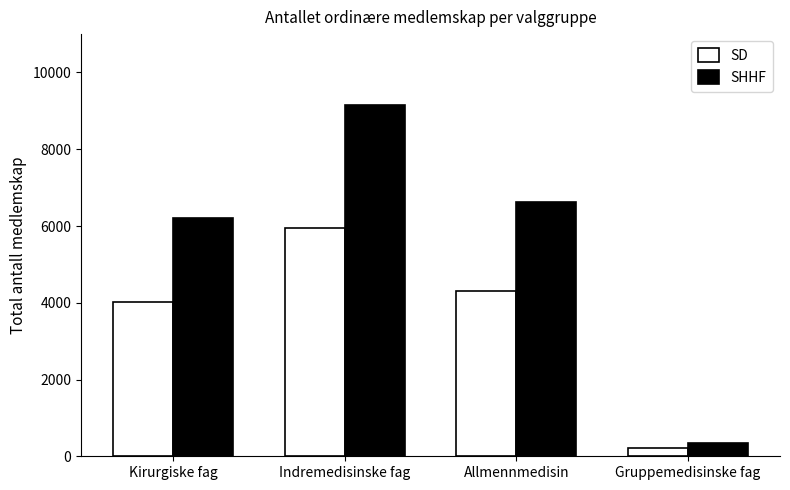

Rank the categories by SHHF value from lowest to highest.

Gruppemedisinske fag, Kirurgiske fag, Allmennmedisin, Indremedisinske fag